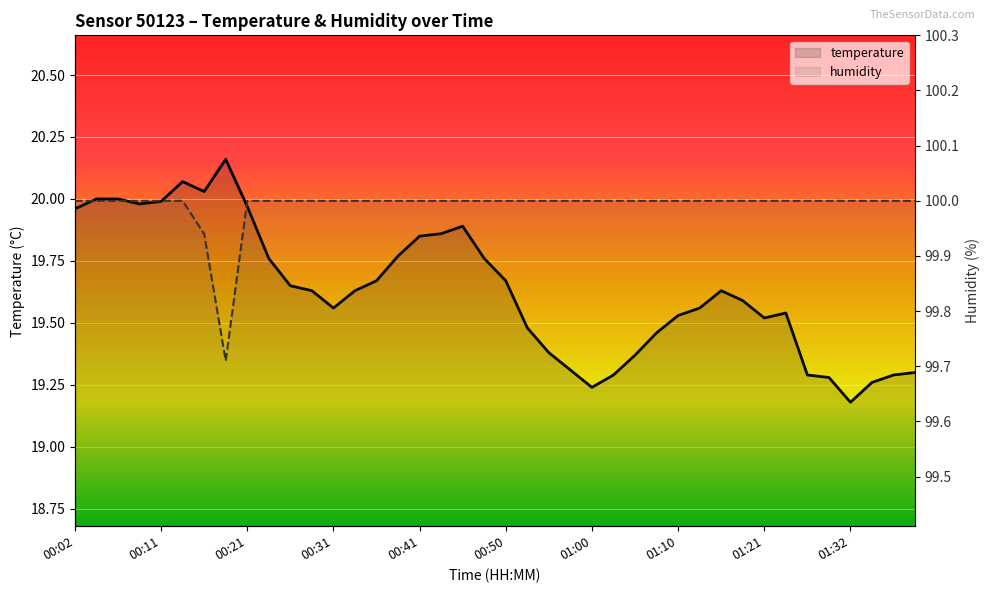

Which series changed the most between 00:21 and 01:32?

temperature